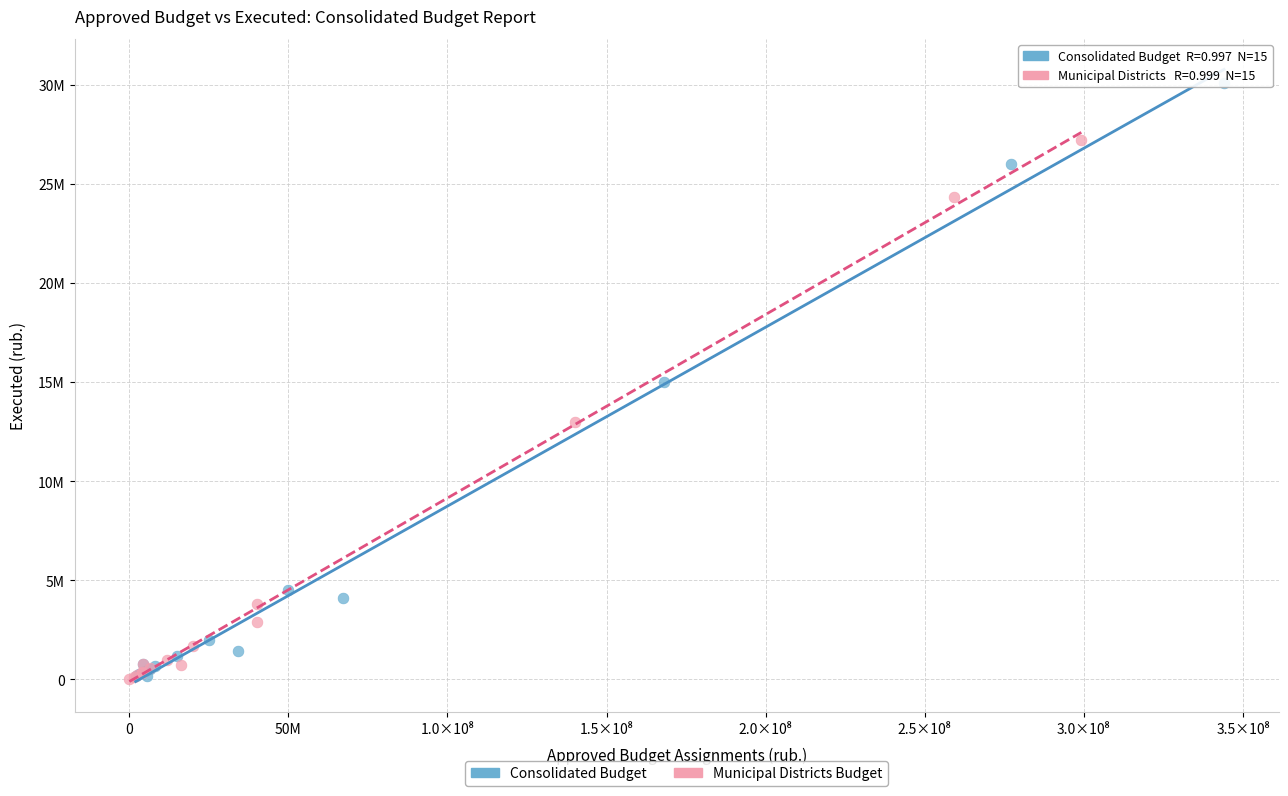

What are all the series names shown in the legend?

Consolidated Budget, Municipal Districts Budget